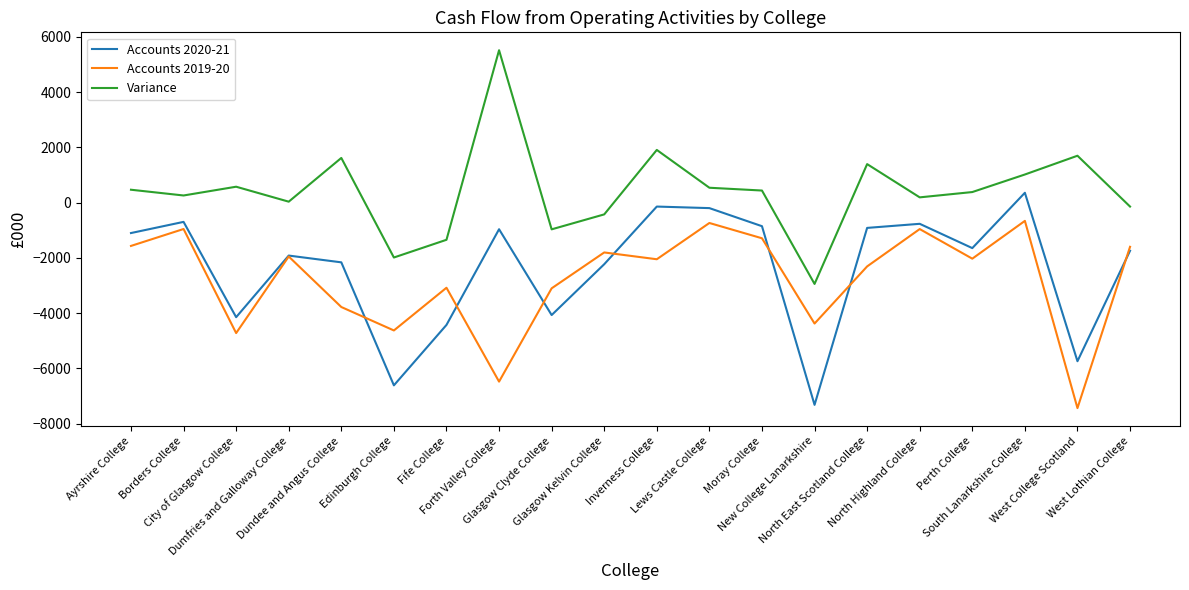

True or false: Variance and Accounts 2020-21 intersect in this chart.

False